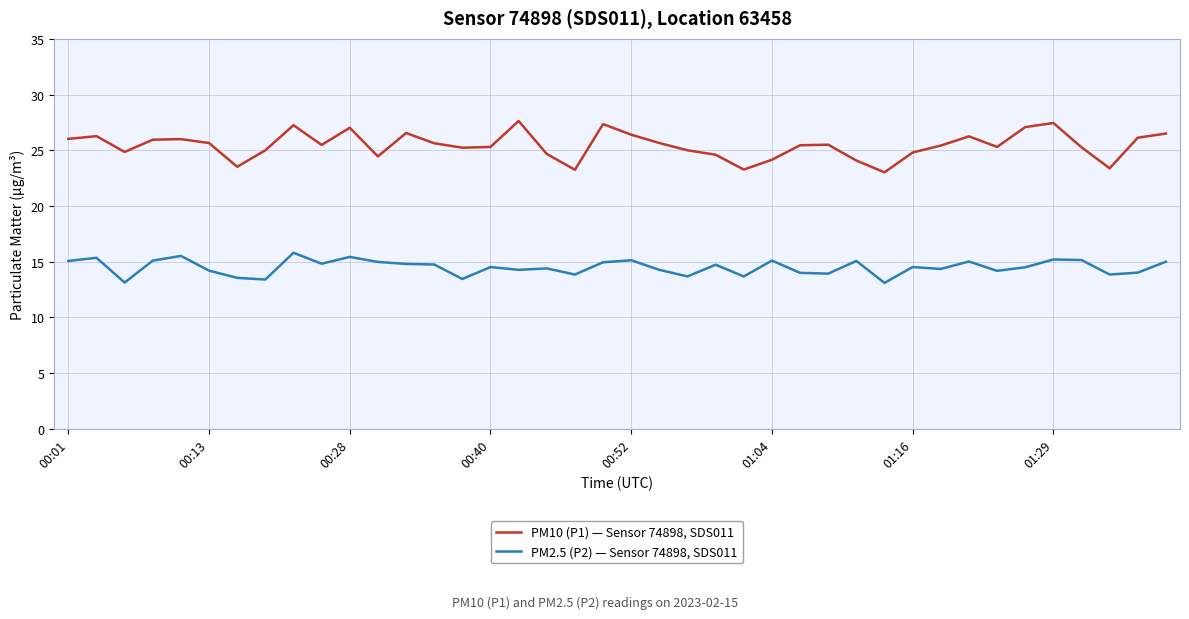

True or false: PM2.5 (P2) — Sensor 74898, SDS011 and PM10 (P1) — Sensor 74898, SDS011 cross at least once.

False